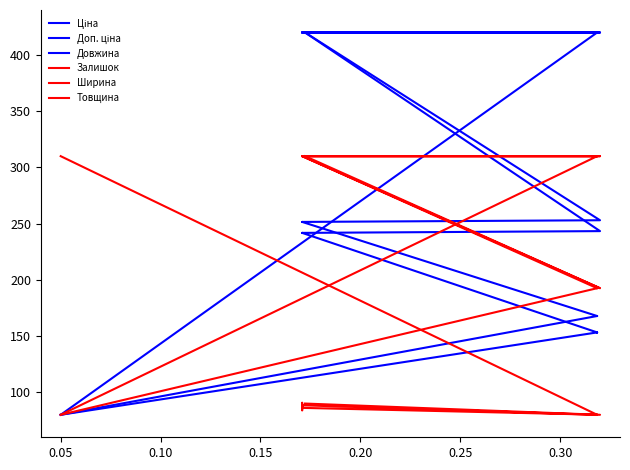

Is the value of Доп. ціна at 0.35 greater than the value of Довжина at 0.25?

No